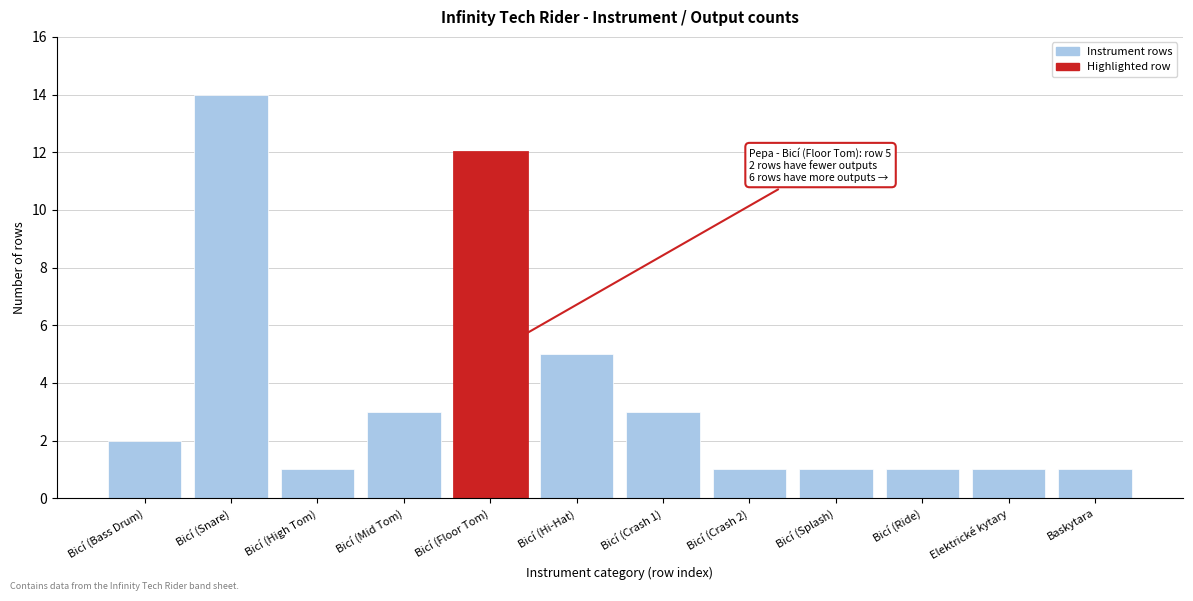

Reading left to right, extract all data points from this chart.

Bicí (Bass Drum)=2	Bicí (Snare)=14	Bicí (High Tom)=1	Bicí (Mid Tom)=3	Bicí (Floor Tom)=12	Bicí (Hi-Hat)=5	Bicí (Crash 1)=3	Bicí (Crash 2)=1	Bicí (Splash)=1	Bicí (Ride)=1	Elektrické kytary=1	Baskytara=1